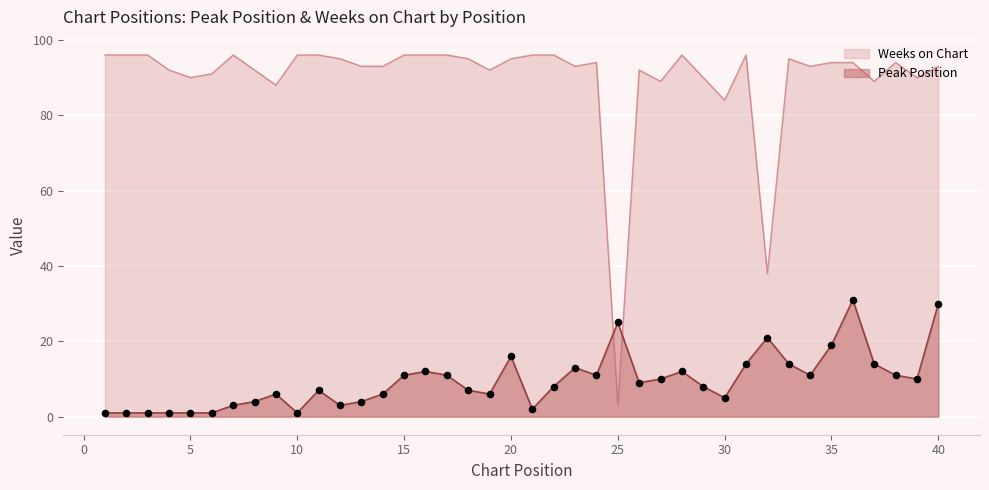

What is the total value across all series at 34?

104